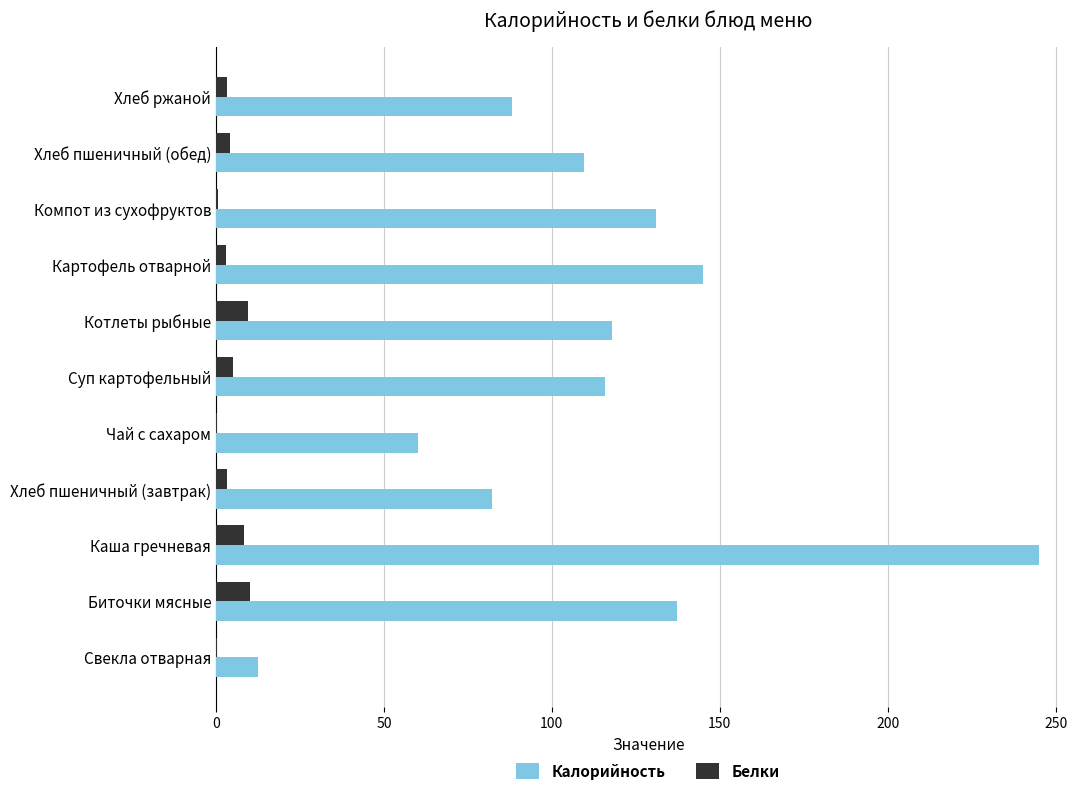

What is the sum of all Белки values?

47.6